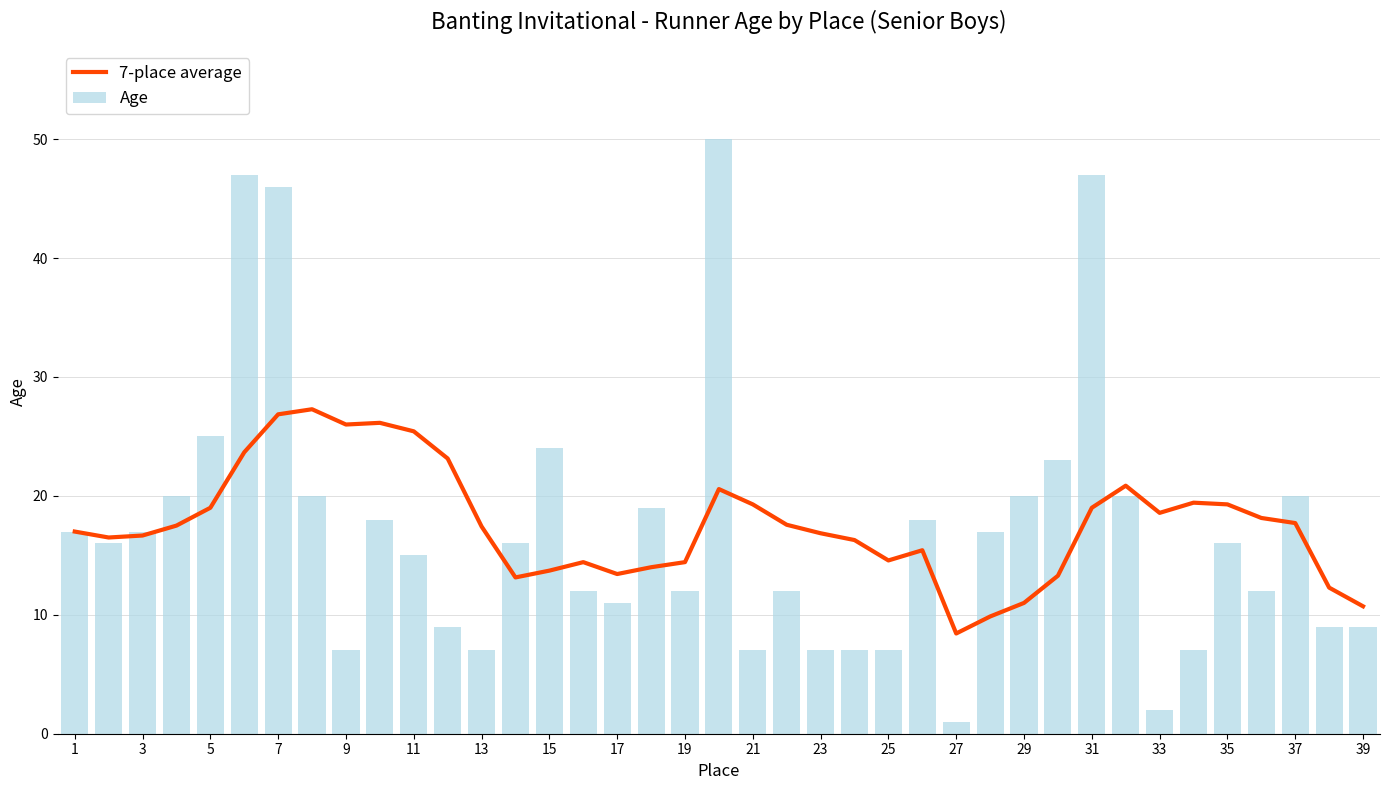

Rank the series by their maximum value, from highest to lowest.

Age, 7-place average